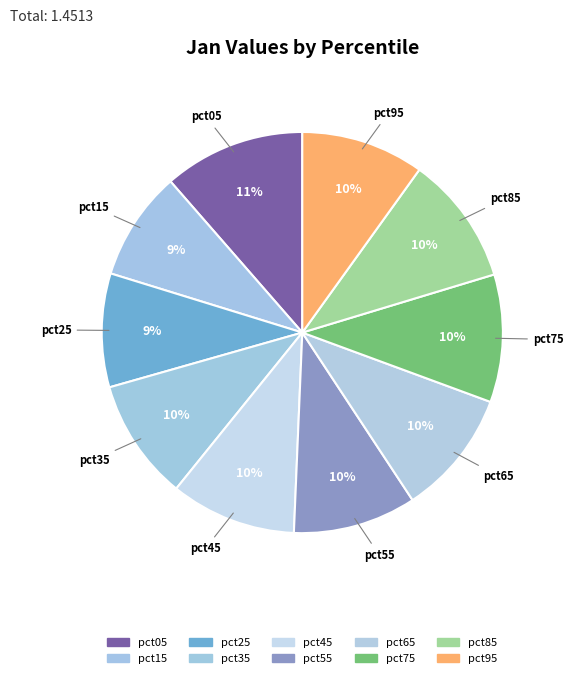

Count the number of slices in the pie.

10